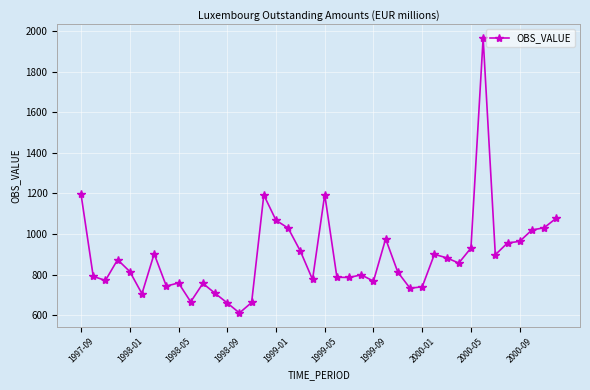

What is the maximum value shown in the chart?

1966.0